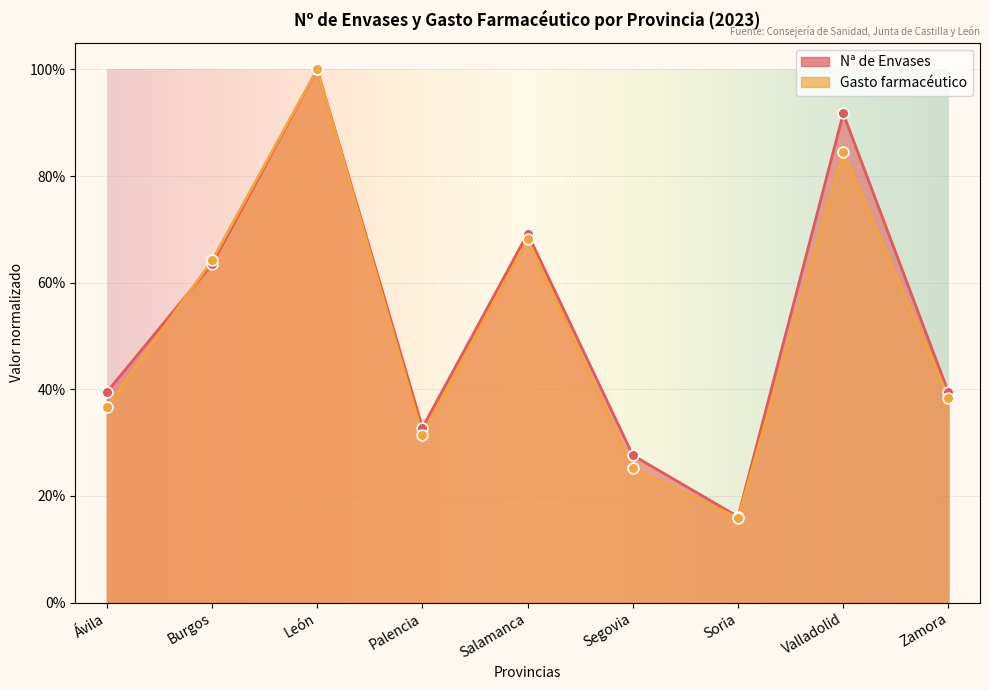

Which series has the largest total across all categories?

Nª de Envases